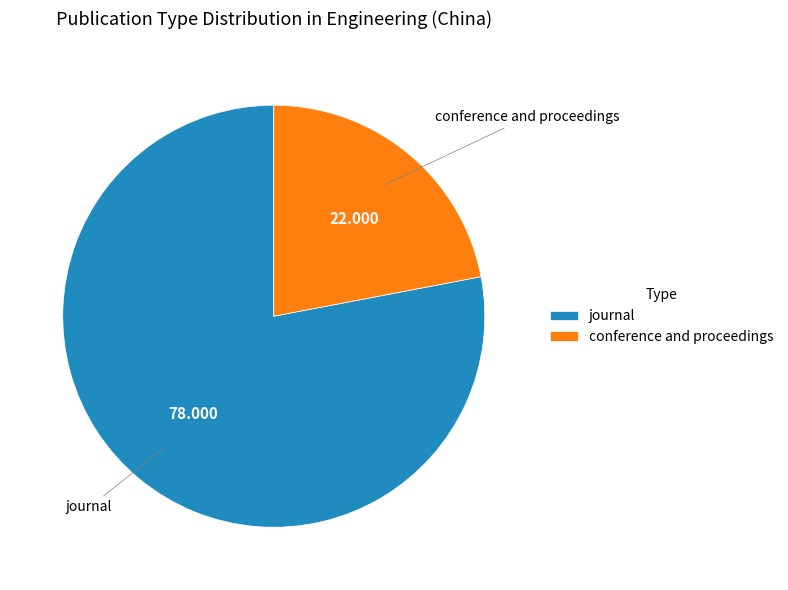

True or false: journal accounts for 91% of the total.

False